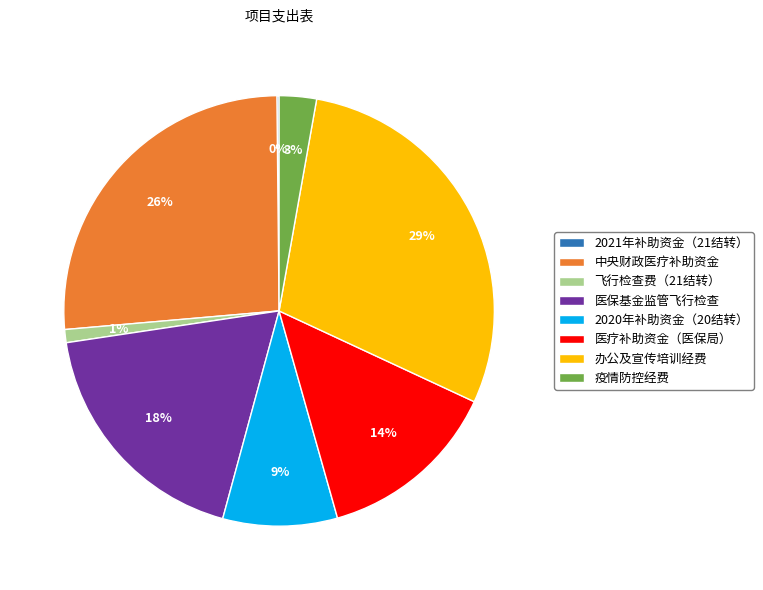

To the nearest percent, what is the difference between the 医疗补助资金（医保局） and 办公及宣传培训经费 slice percentages?

15%